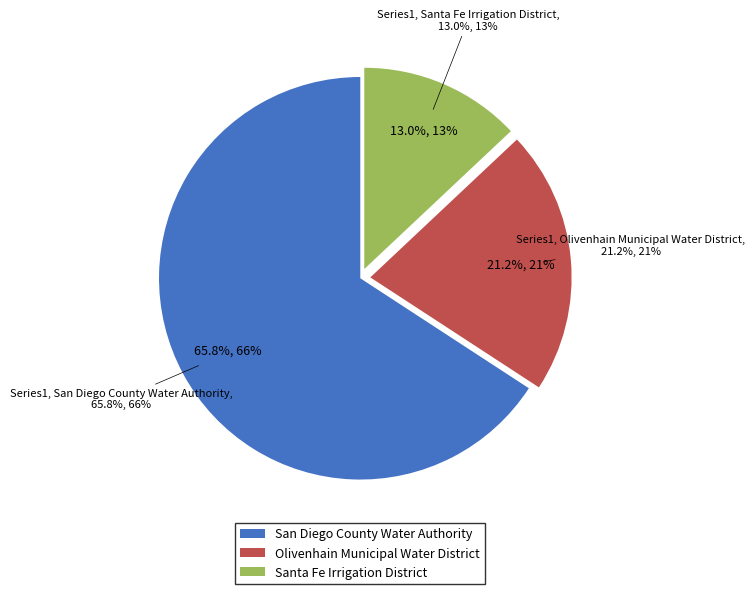

True or false: Santa Fe Irrigation District accounts for 13% of the total.

True